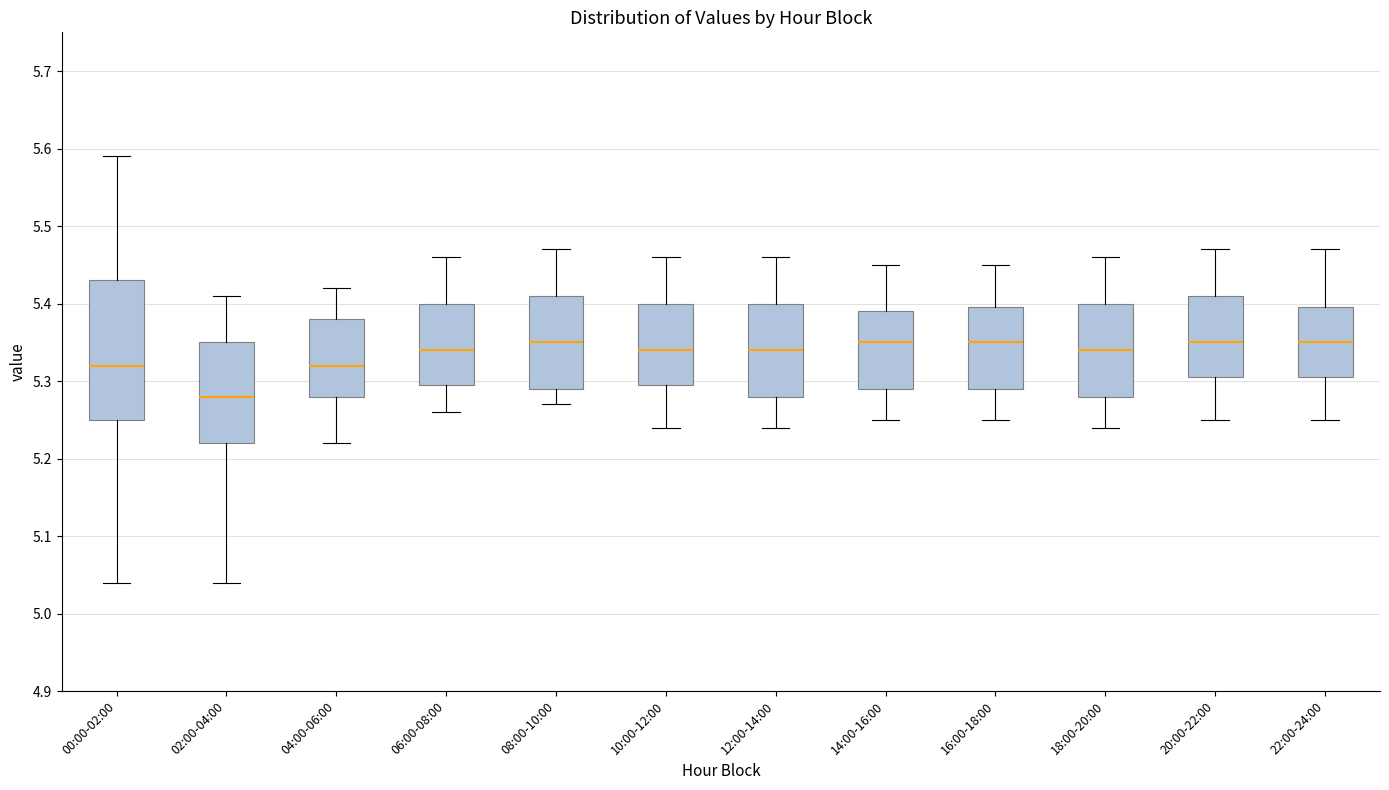

Which box is the tallest, from its lower edge to its upper edge?

00:00-02:00